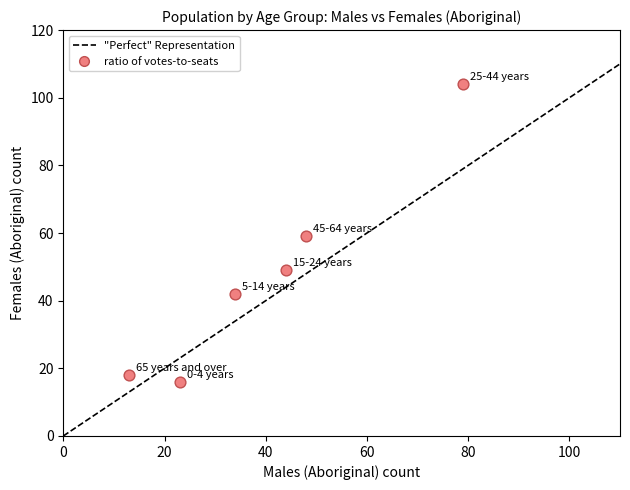

What is the average Y value?

48